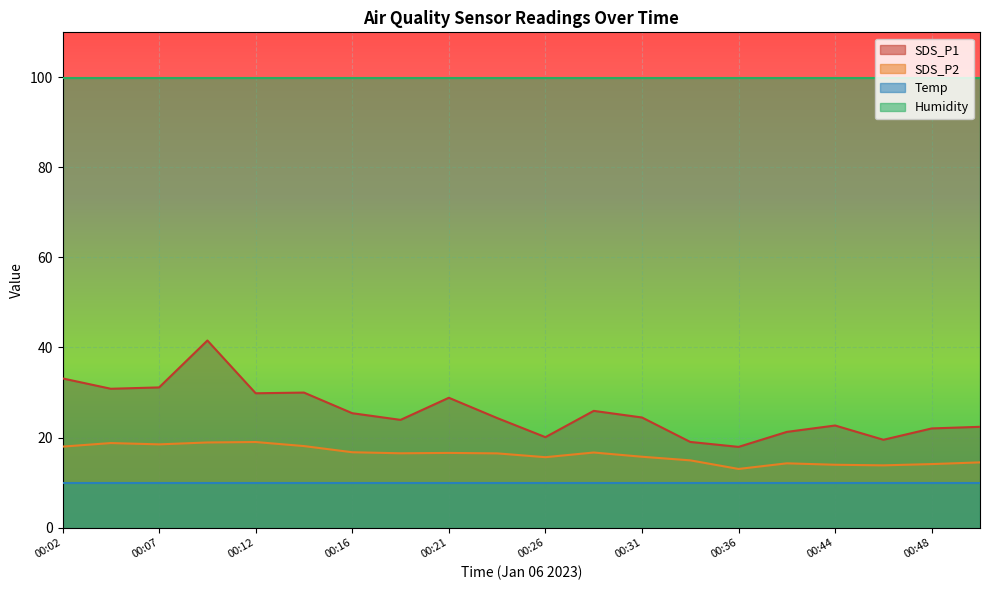

Which series has the widest spread of values?

SDS_P1